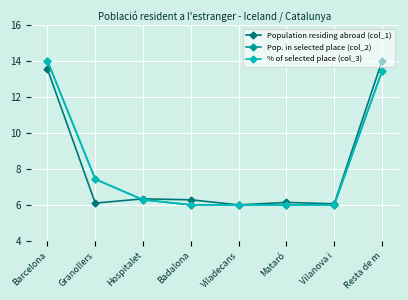

Is it true that % of selected place (col_3) equals 14.0 at Barcelona?

True